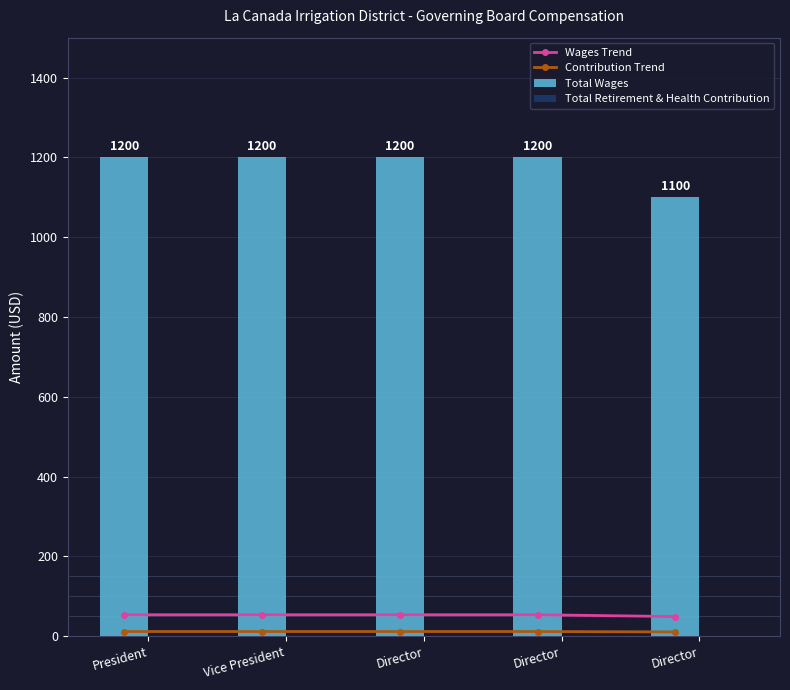

What is the highest value of the Total Wages series?

1200